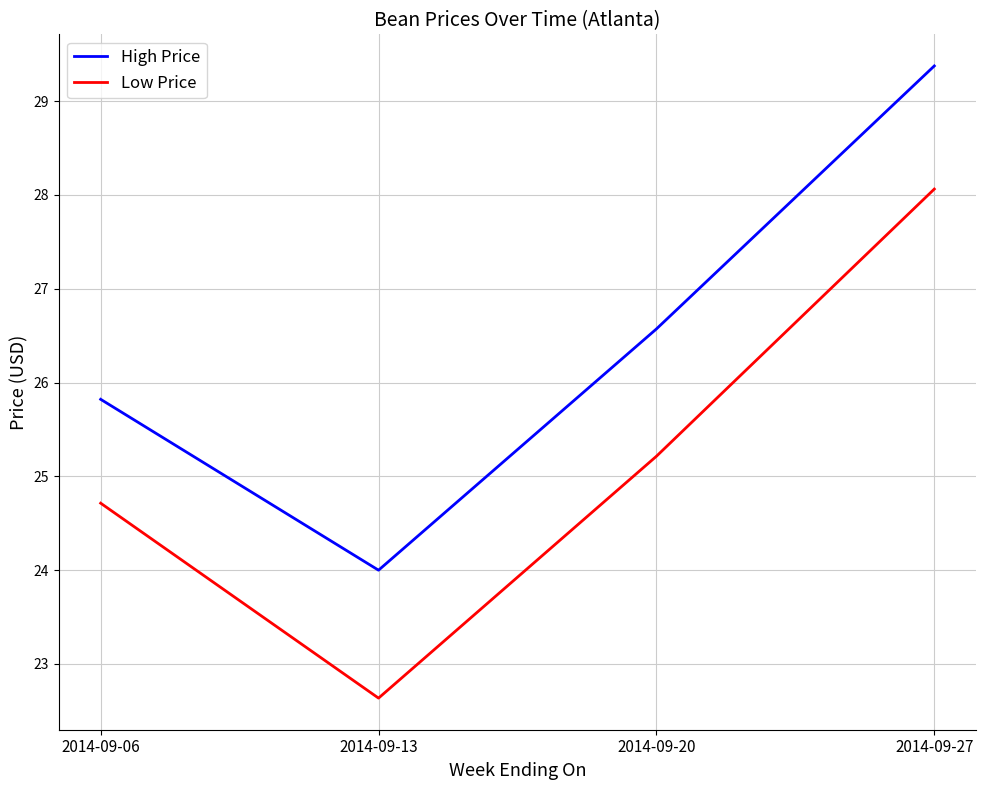

True or false: High Price has a value of 25.8 at 2014-09-06.

True